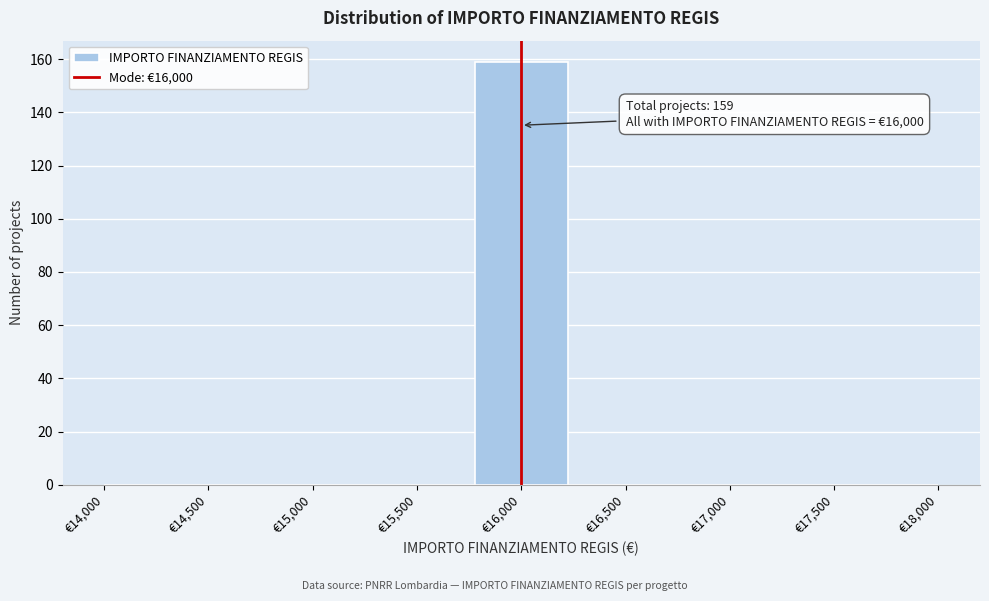

Over which range of the x-axis is the bar tallest?

15800 to 16200